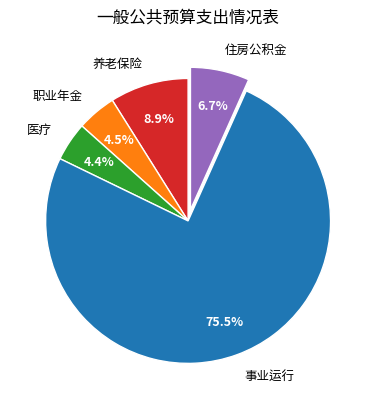

Is there any slice that represents more than half of the pie?

Yes